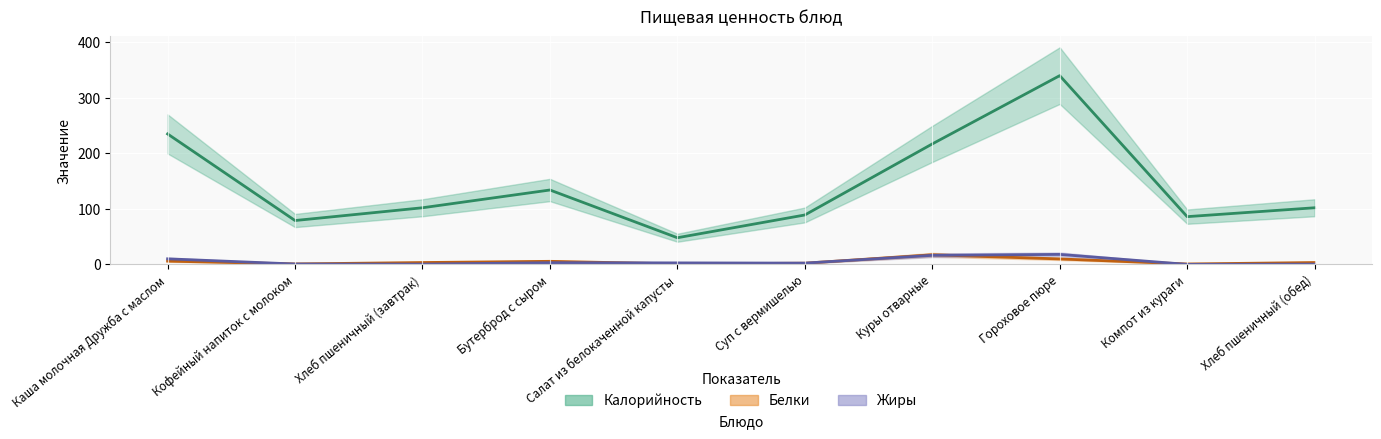

At which category does Калорийность reach its first local peak?

Бутерброд с сыром